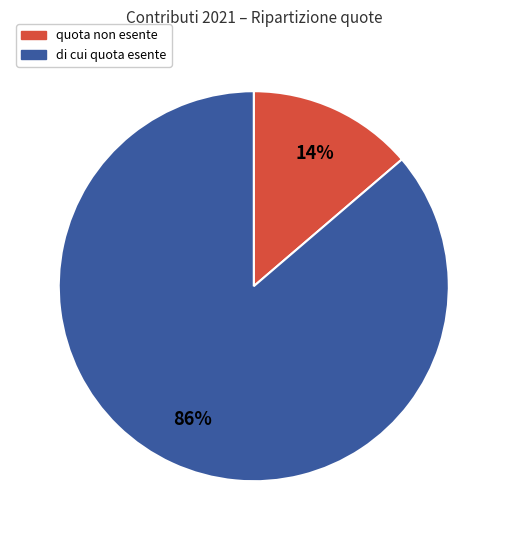

Count the number of slices in the pie.

2